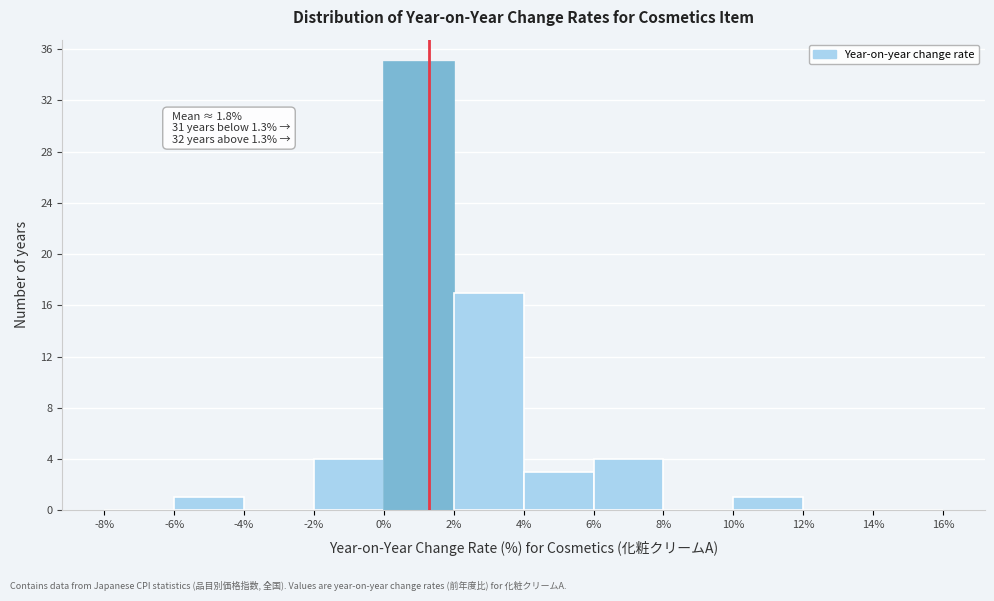

Over which range of the x-axis is the bar tallest?

0% to 2%